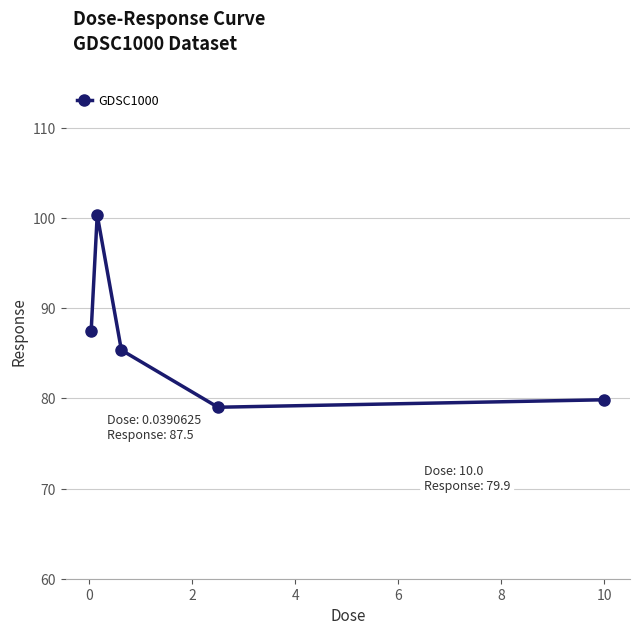

What is the average value?

86.4